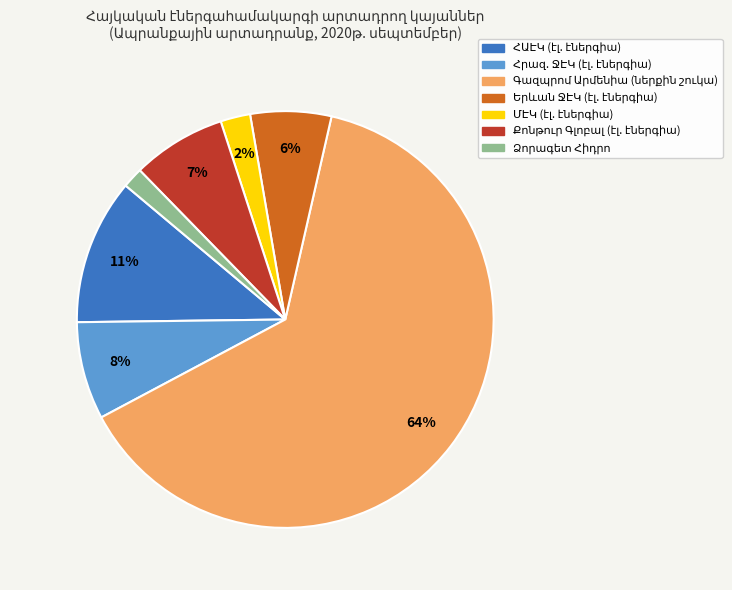

To the nearest percent, what is the average slice percentage?

14%